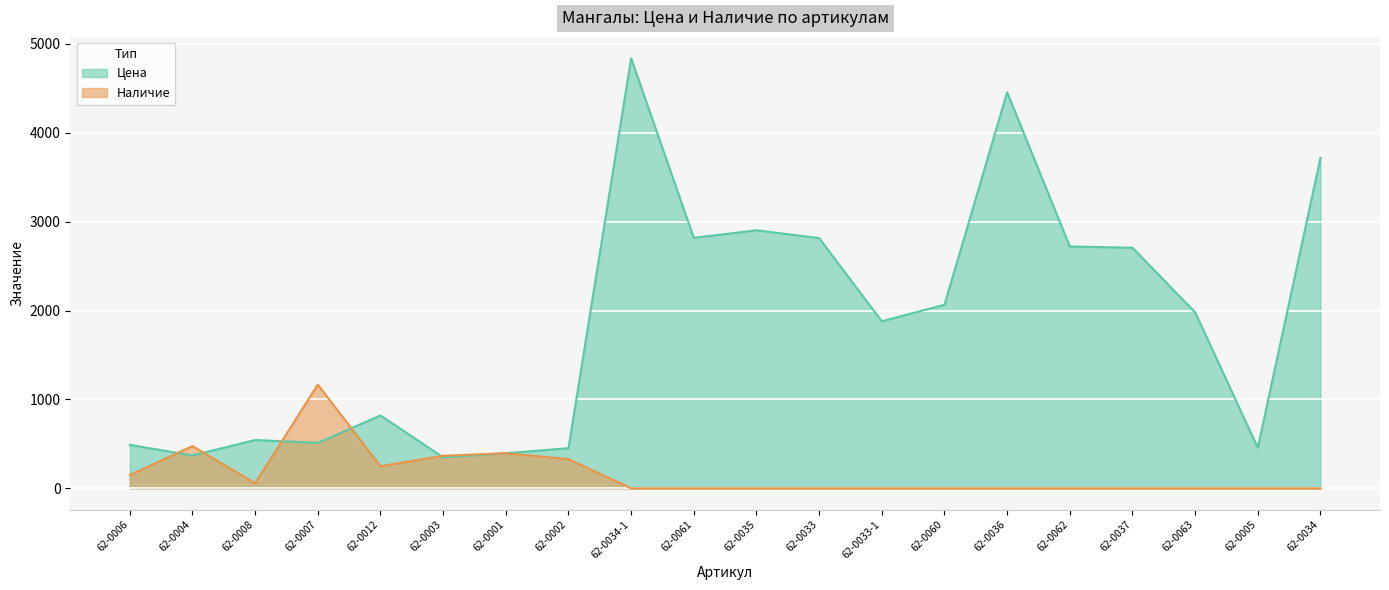

True or false: Наличие (line) has more than 2 interior local peaks.

True